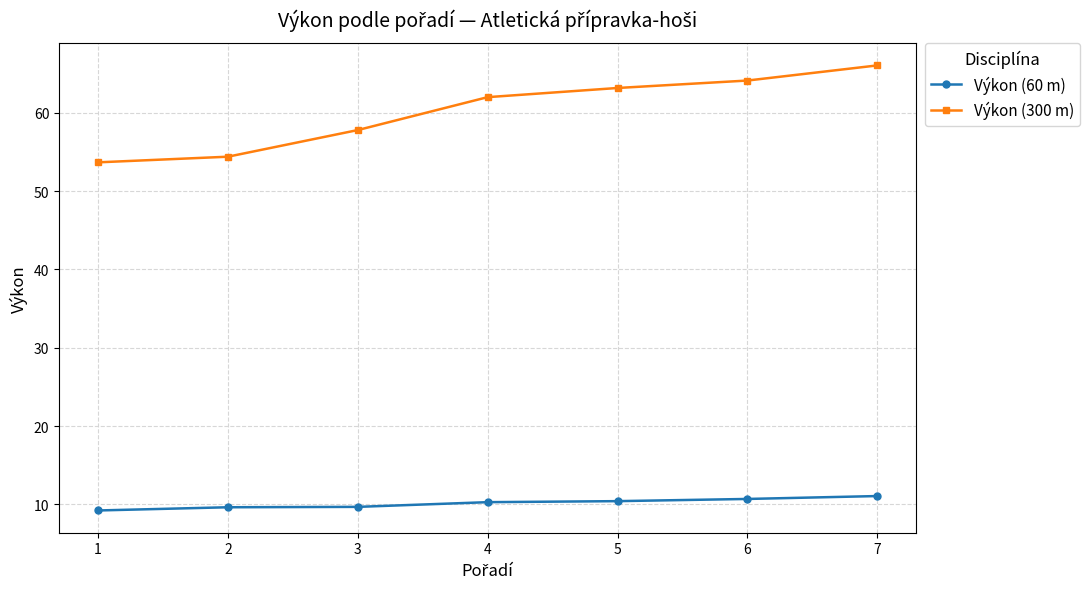

How many lines are shown in the chart?

2